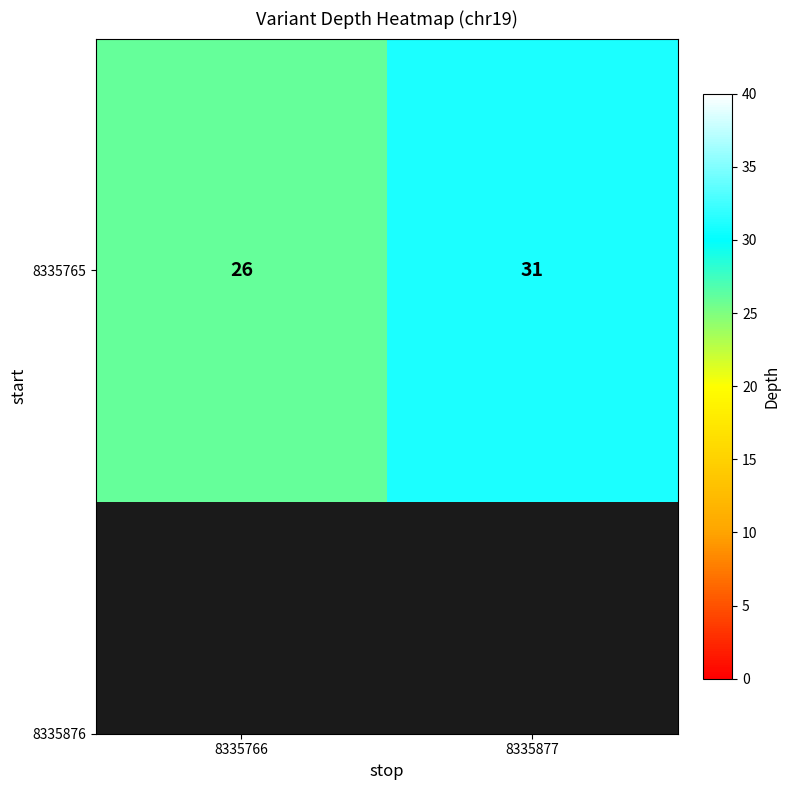

Reading left to right, what are all the values shown in this chart?

26	31